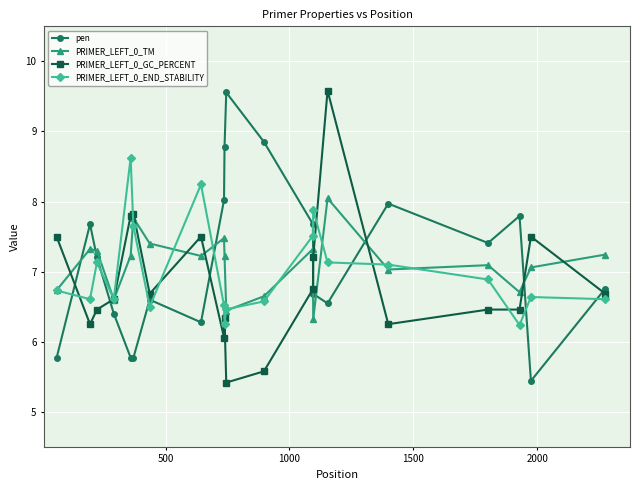

What is the value of the PRIMER_LEFT_0_GC_PERCENT point at the 1st from the left?

7.5